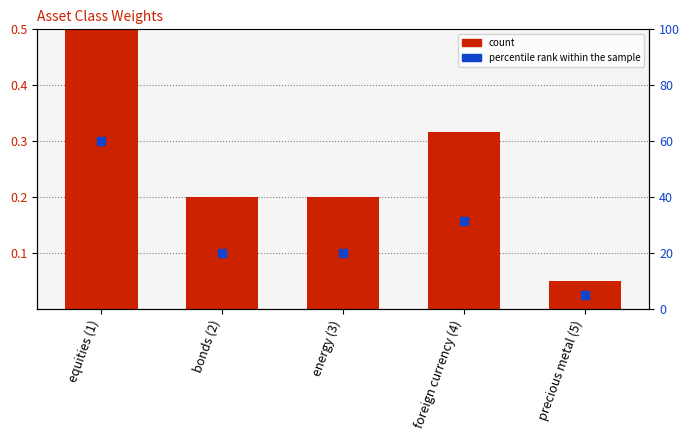

What are all the series names shown in the legend?

count, percentile rank within the sample